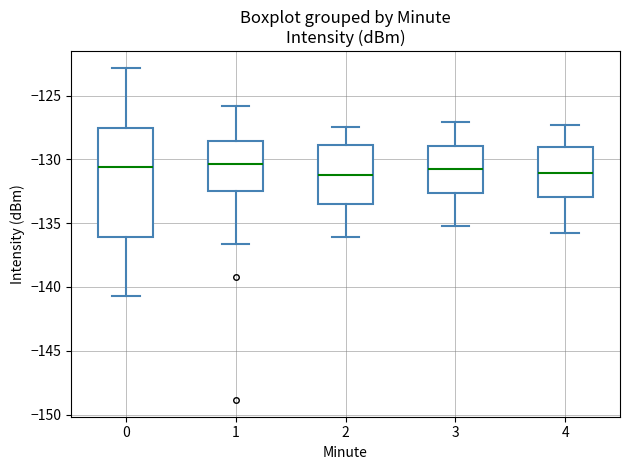

Comparing the boxes themselves (not the whiskers), which one is the tallest?

0